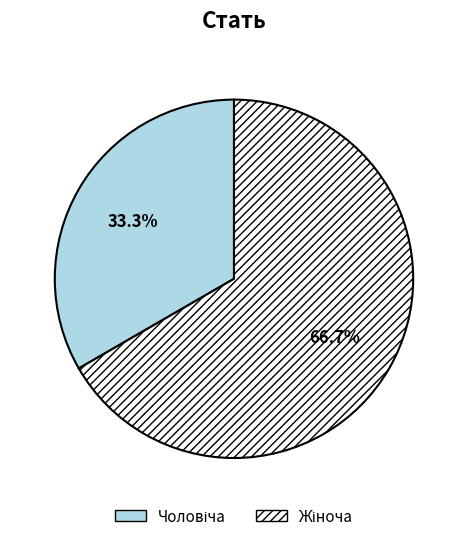

Is there a majority slice in this chart?

Yes